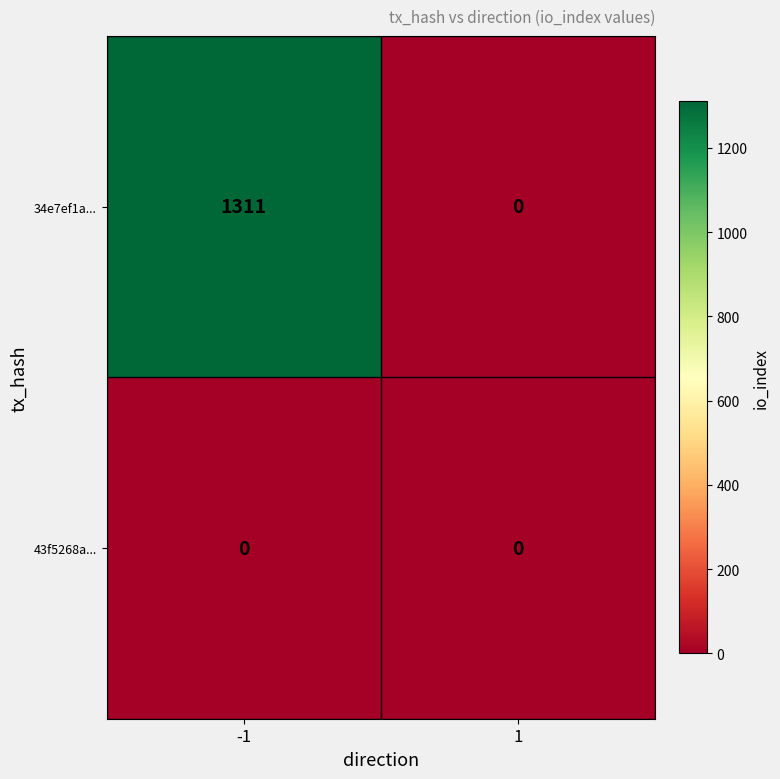

True or false: 34e7ef1a... has a value of 0 at 1.

True